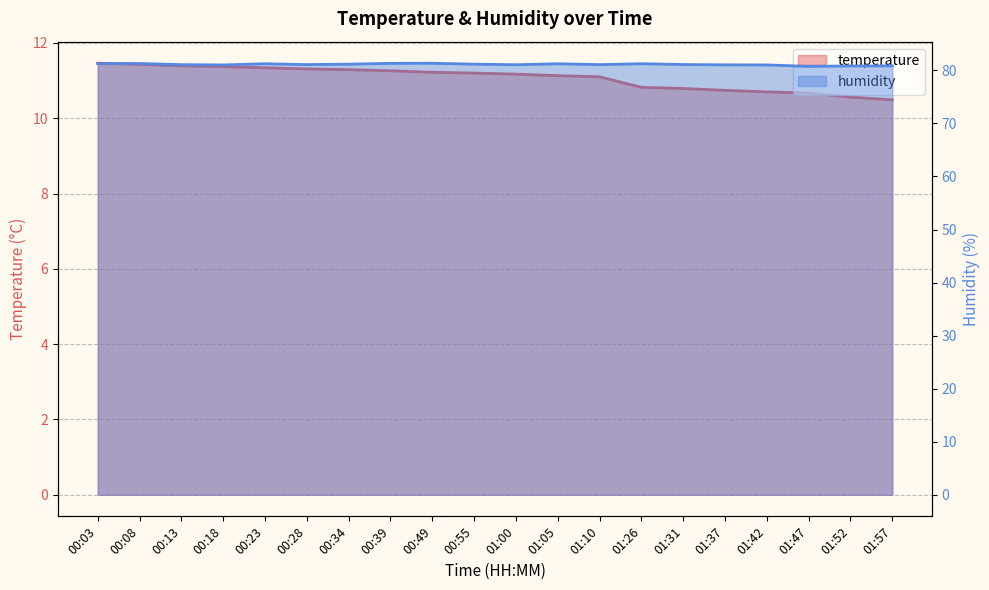

What is the maximum value shown in the chart?

81.3